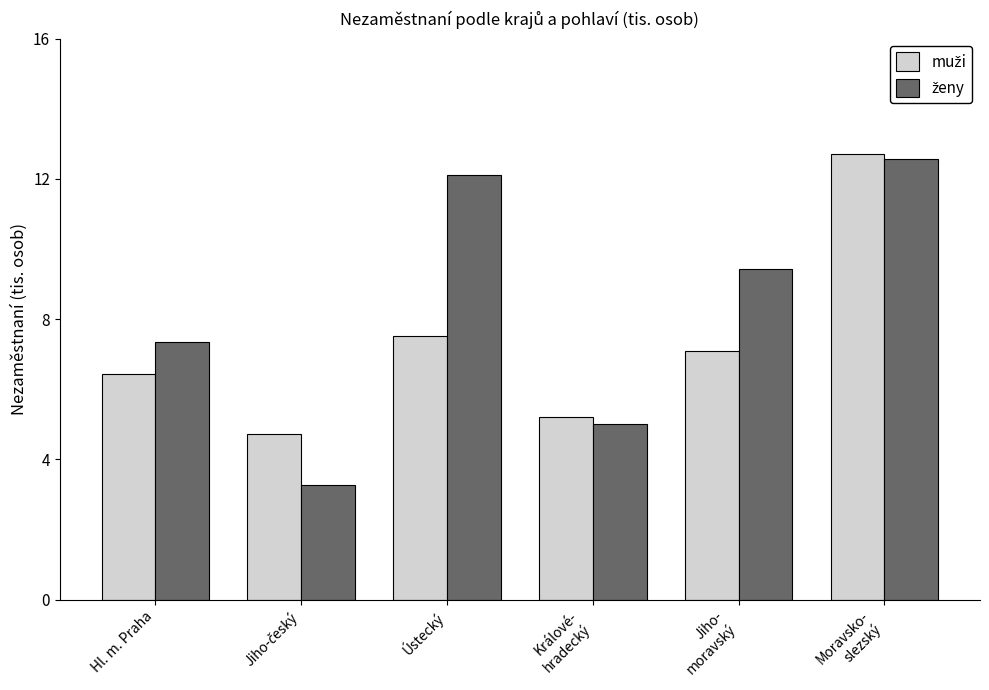

What is the difference between the highest and lowest values at Hl. m. Praha?

0.9